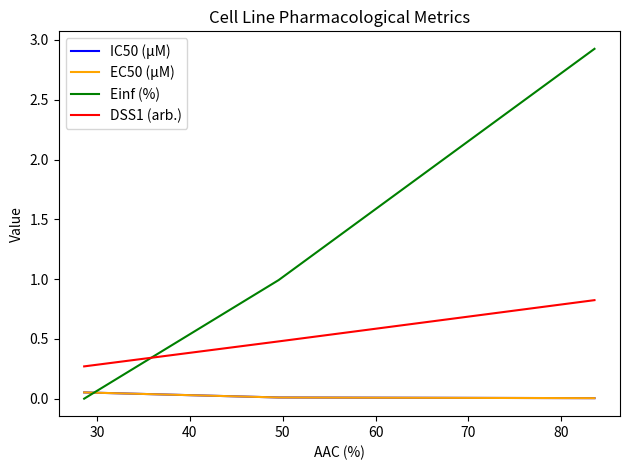

What is the minimum value for DSS1 (arb.)?

0.3